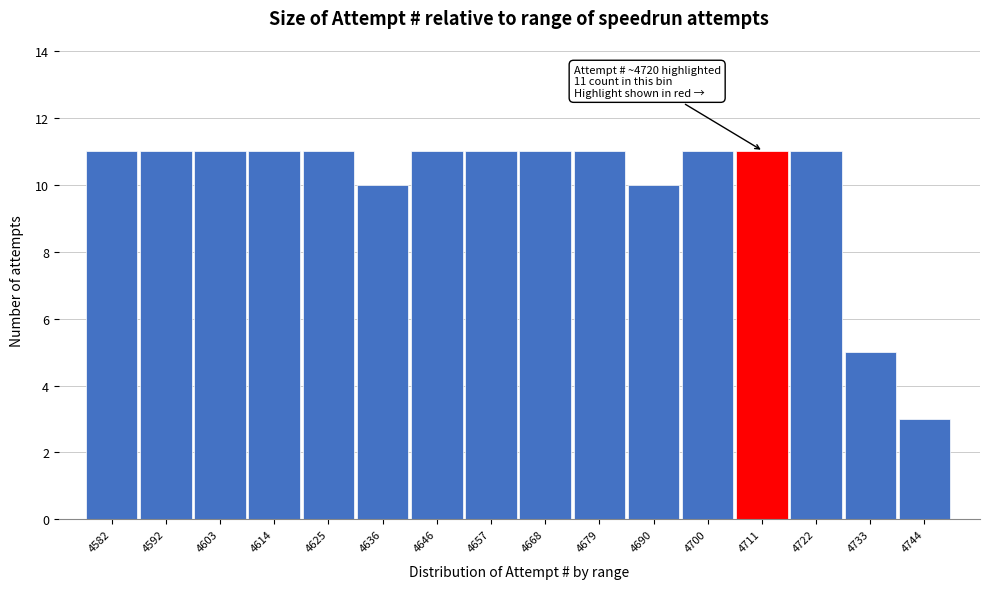

Reading right to left, transcribe all the data shown in this chart.

3	5	11	11	11	10	11	11	11	11	10	11	11	11	11	11